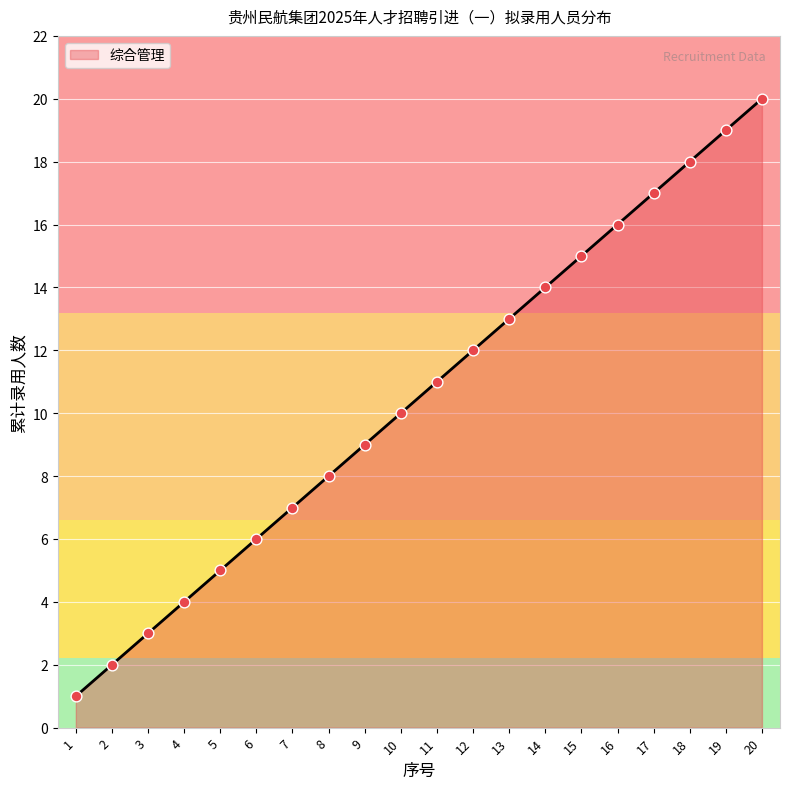

What is the change in value from 15 to 17?

+2